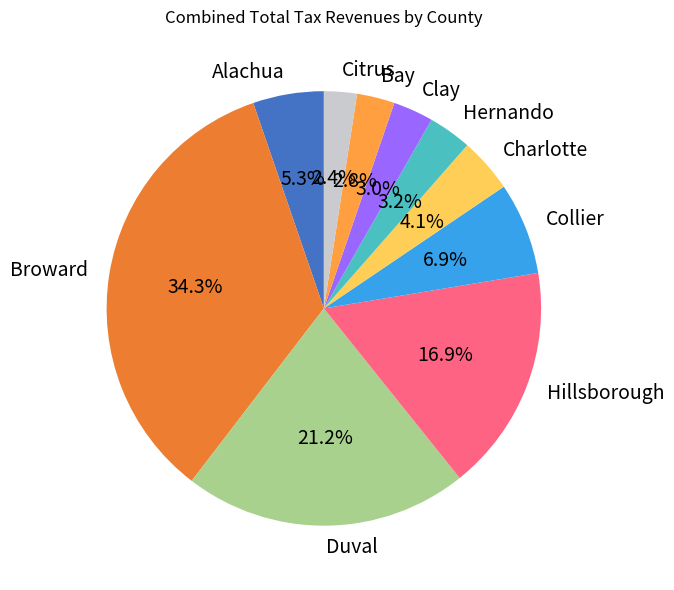

What is the ratio of the value at Duval to the value at Broward?

0.6